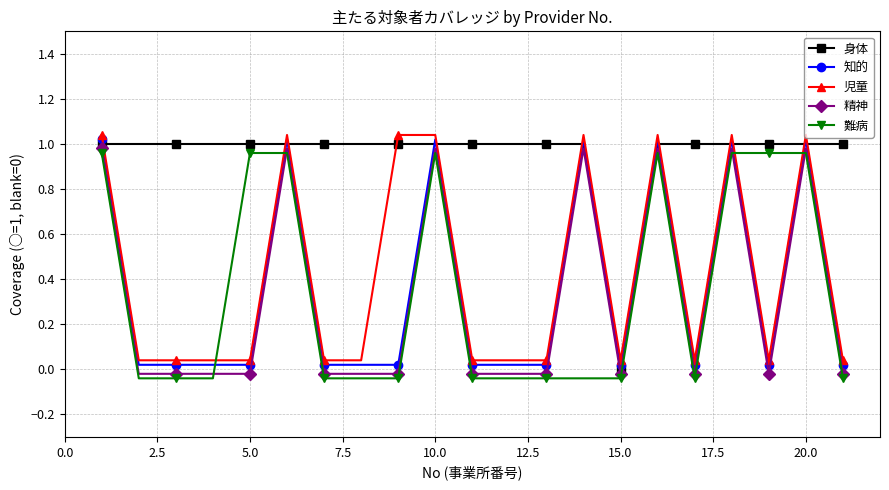

True or false: 難病 and 精神 intersect in this chart.

True